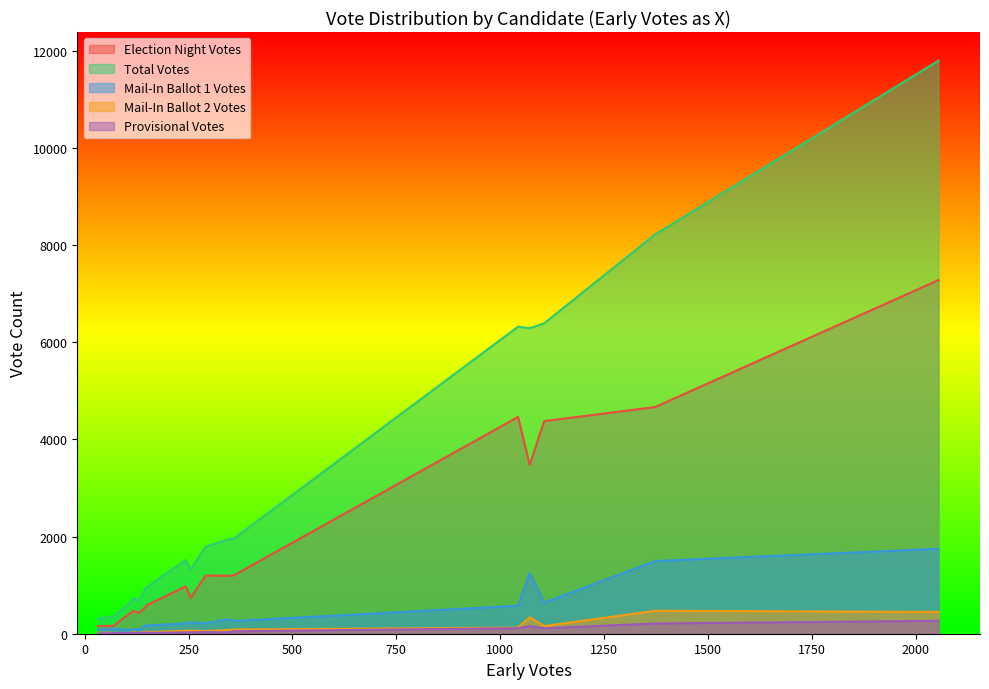

Does the chart display data point markers on the line(s)?

No